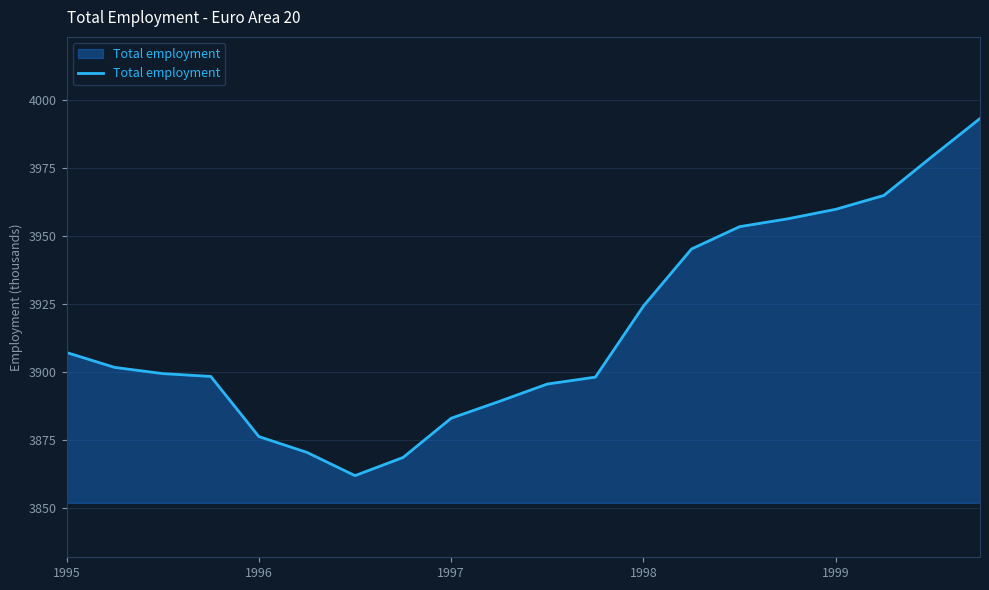

What is the difference between the maximum and minimum values?

131.2